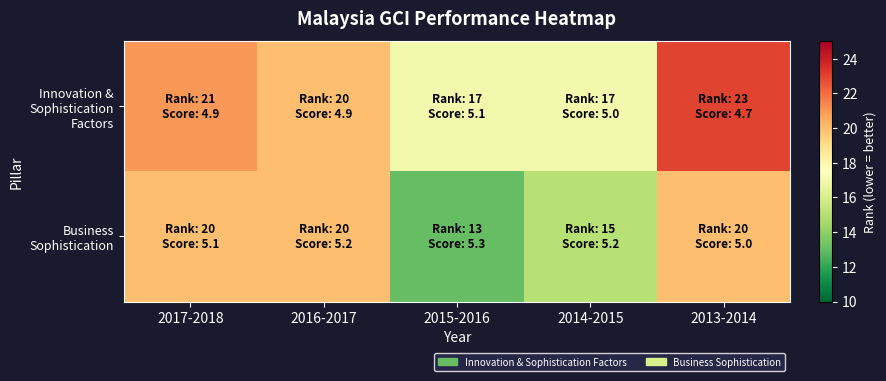

List the series in order of their peak value, lowest first.

Business Sophistication, Innovation & Sophistication Factors